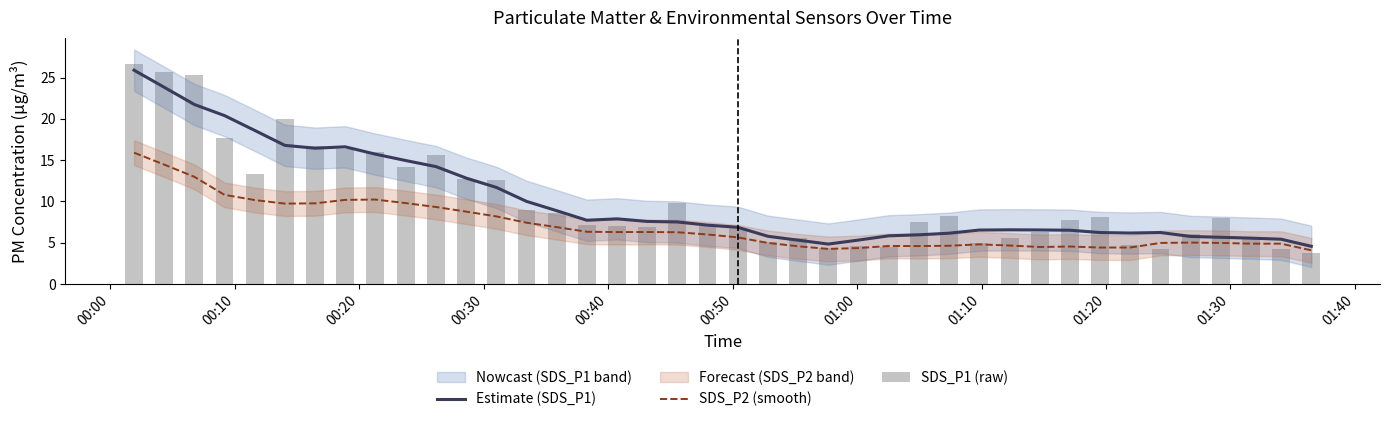

What is the difference between the maximum and minimum values in the SDS_P1 (raw) series?

23.0